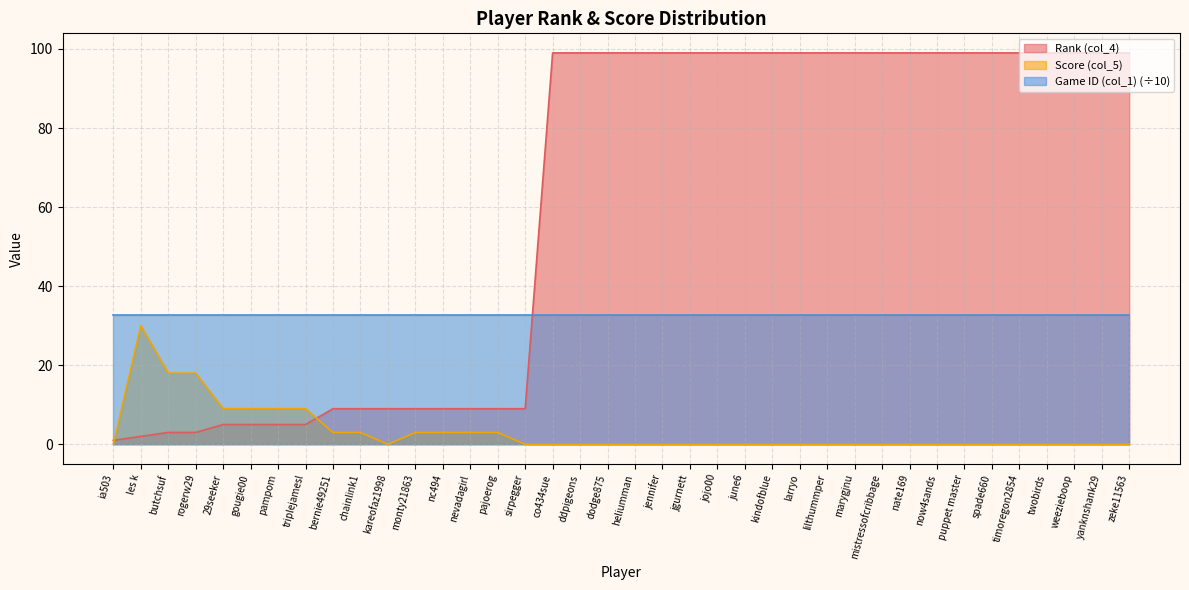

Count the number of categories in the chart.

38